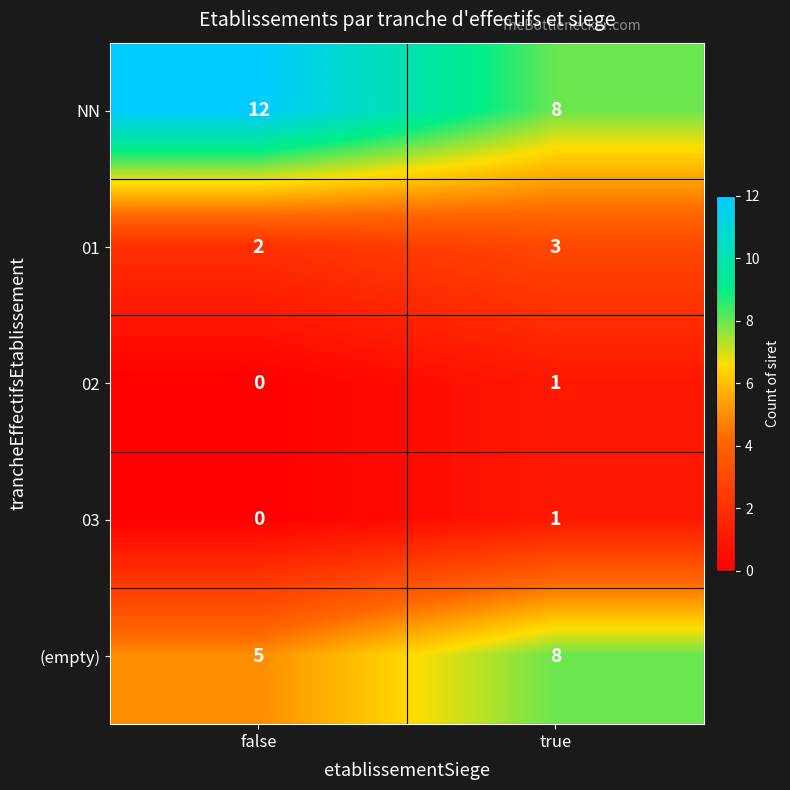

What is the greatest value displayed?

12